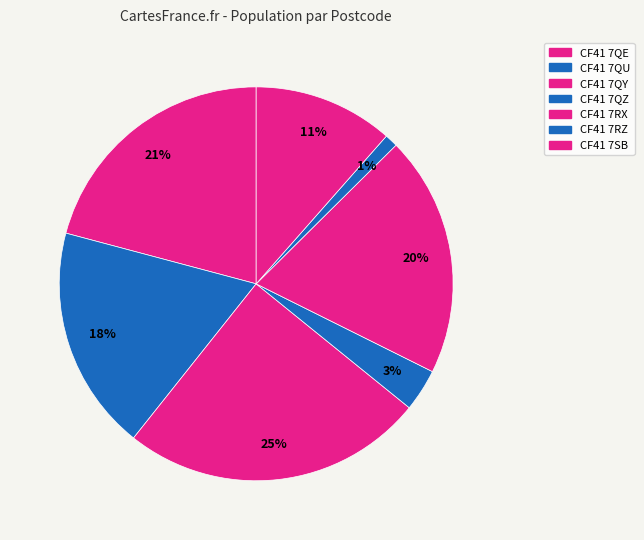

What percentage is the CF41 7QZ slice, to the nearest percent?

3%